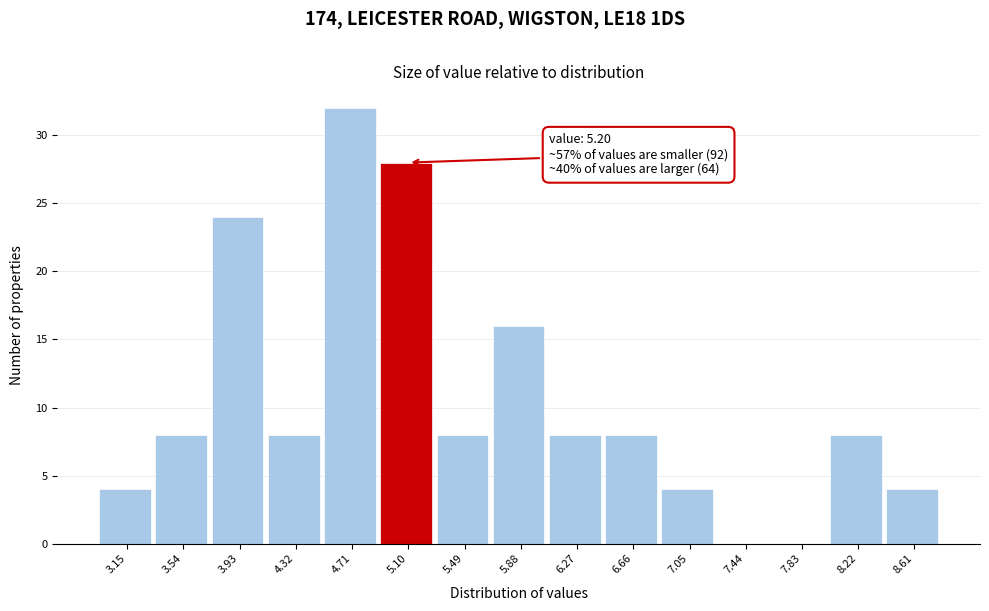

Reading left to right, list all the values displayed in this chart.

3.15=4	3.54=8	3.93=24	4.32=8	4.71=32	5.10=28	5.49=8	5.88=16	6.27=8	6.66=8	7.05=4	7.44=0	7.83=0	8.22=8	8.61=4